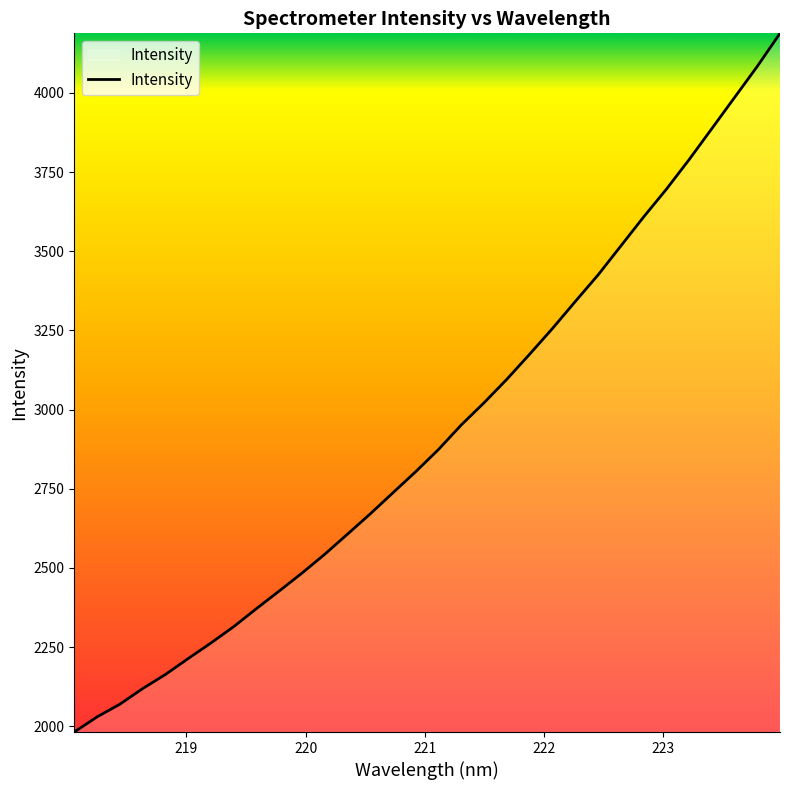

What is the smallest value displayed?

1981.8